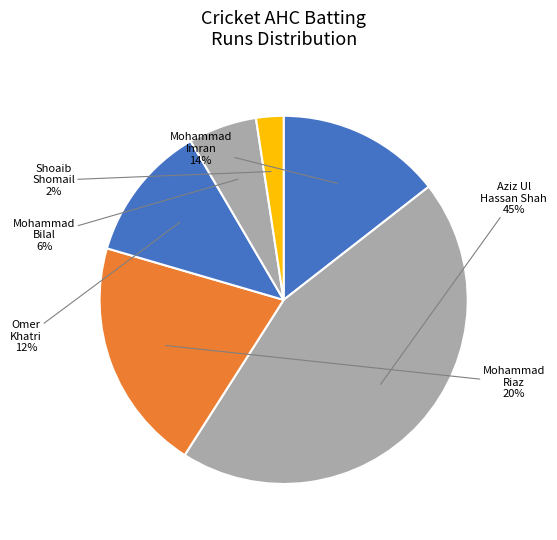

How many slices are in this pie chart?

6